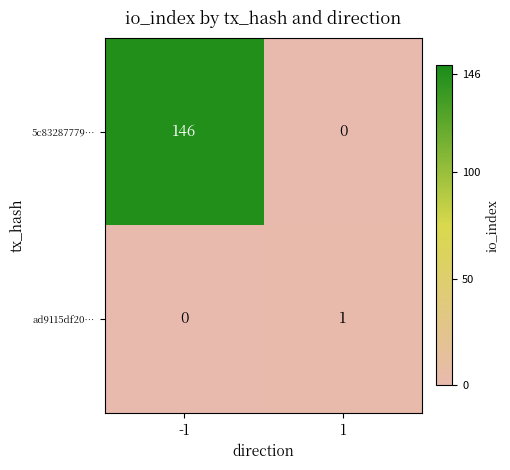

Which series has the widest spread of values?

5c83287779…